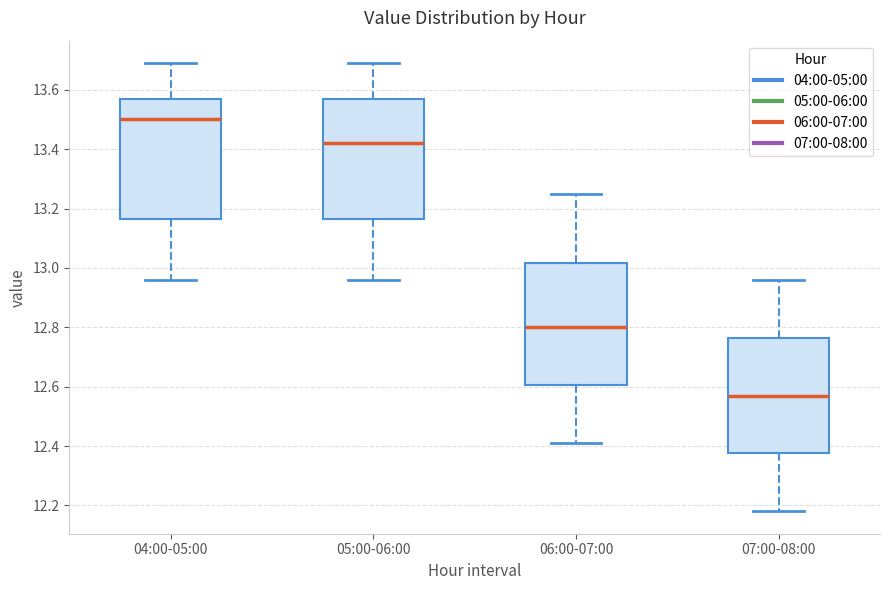

Reading left to right, read every box against the y-axis: the position of its median line, the range the box covers, and the ends of its whiskers. The values are not printed on the chart, so give them approximately, as read against the axis.

04:00-05:00: median 13.50, box 13.16 to 13.58, whiskers 12.96 to 13.70
05:00-06:00: median 13.42, box 13.16 to 13.58, whiskers 12.96 to 13.70
06:00-07:00: median 12.80, box 12.60 to 13.02, whiskers 12.42 to 13.26
07:00-08:00: median 12.58, box 12.38 to 12.76, whiskers 12.18 to 12.96